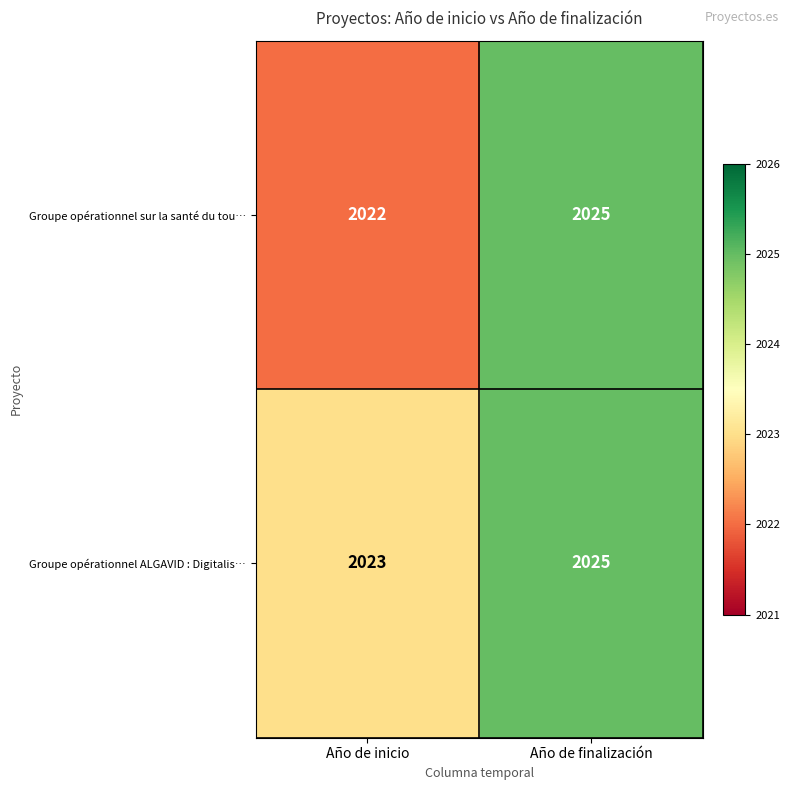

Reading left to right, extract all data points from this chart.

Groupe opérationnel sur la santé du tou…: 2022	2025
Groupe opérationnel ALGAVID : Digitalis…: 2023	2025